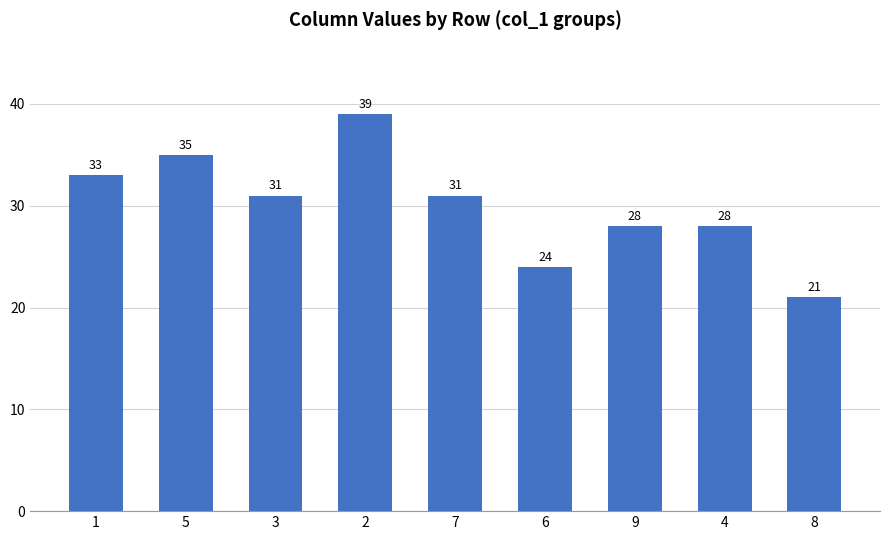

Which has a higher value, 8 or 5?

5